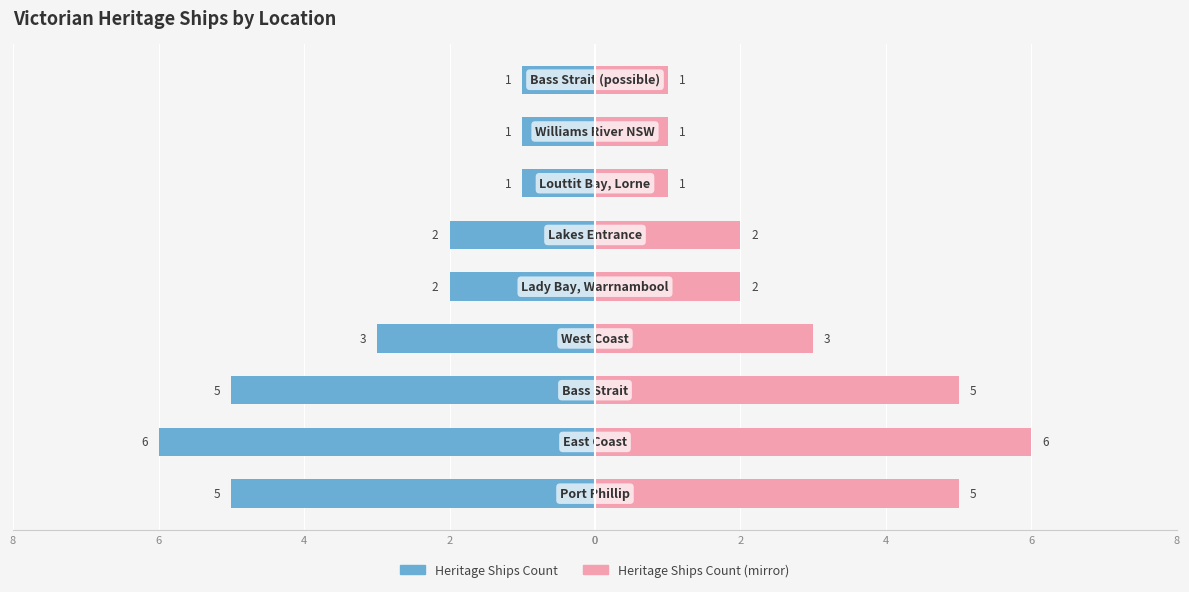

How many bars are there in each group?

2